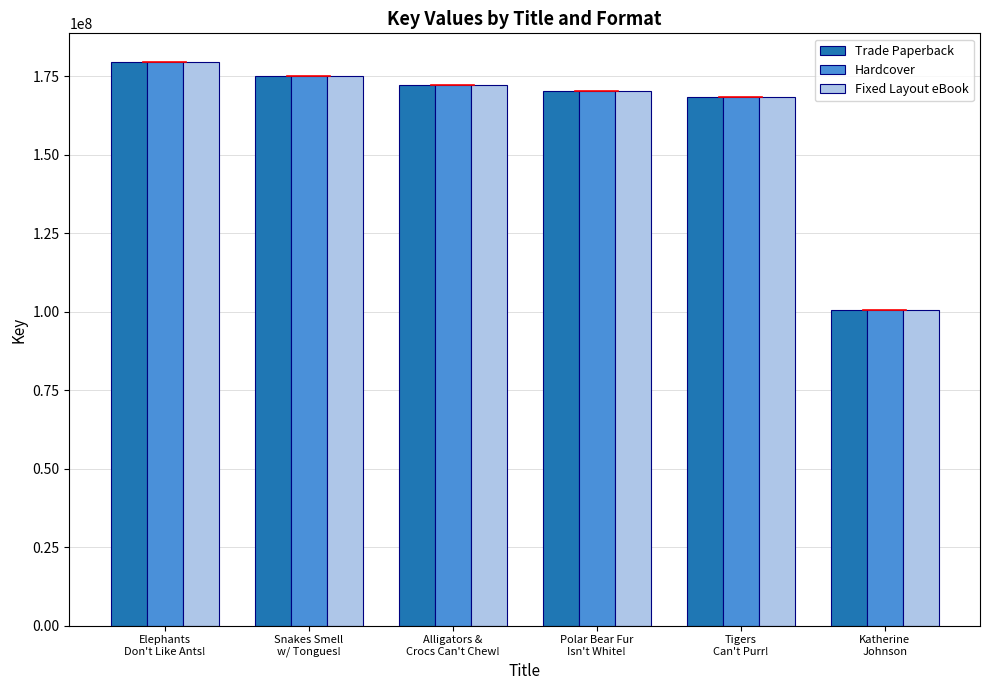

What is the difference between the maximum and second lowest values in the Hardcover series?

11418444